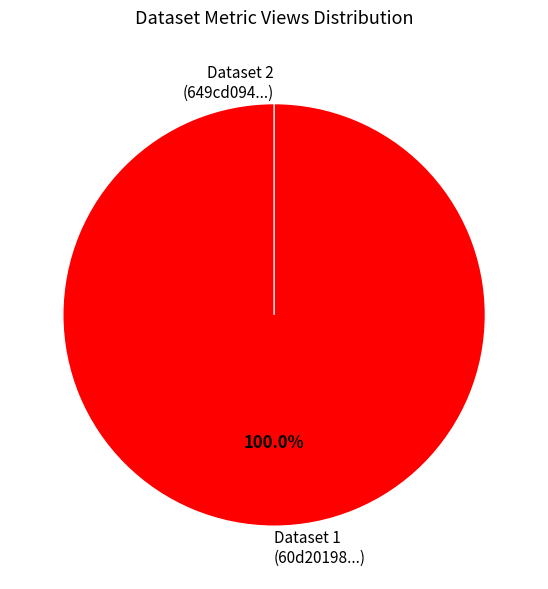

To the nearest percent, what is the average slice percentage?

50%